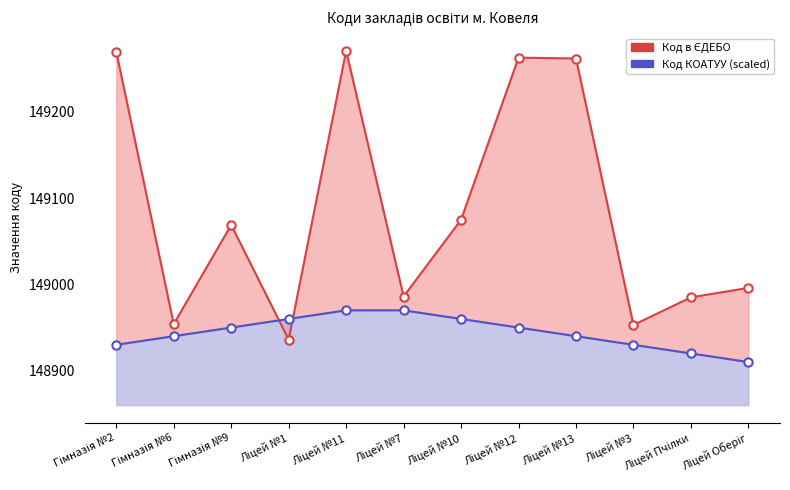

Between which two adjacent categories do Код в ЄДЕБО (line) and Код КОАТУУ (line) first intersect?

Гімназія №9 and Ліцей №1